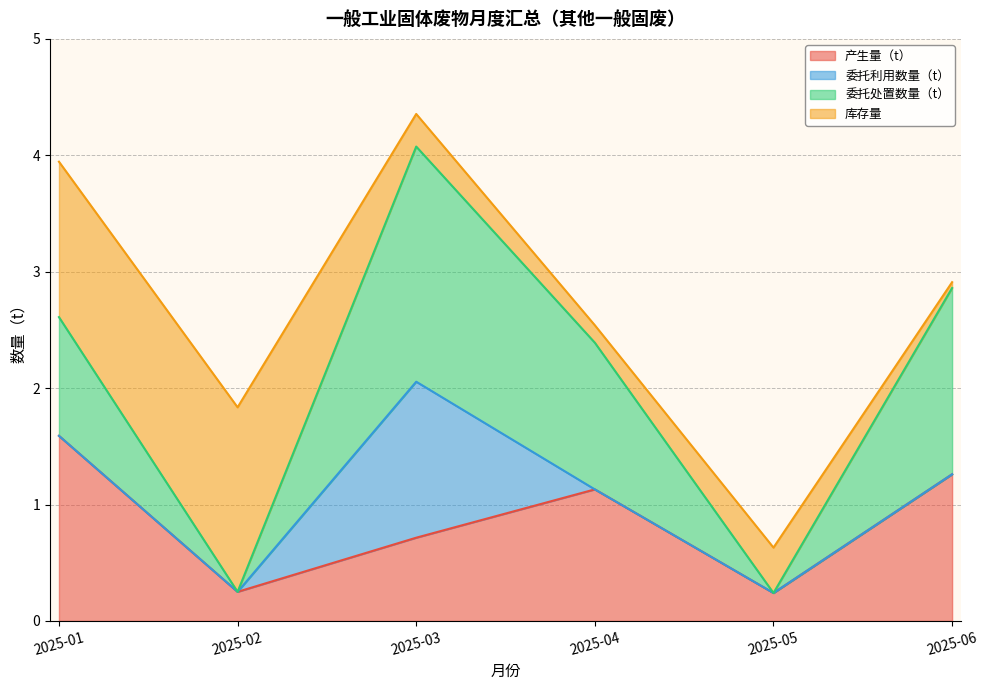

Which category has the highest value in the 产生量（t） series?

2025-01